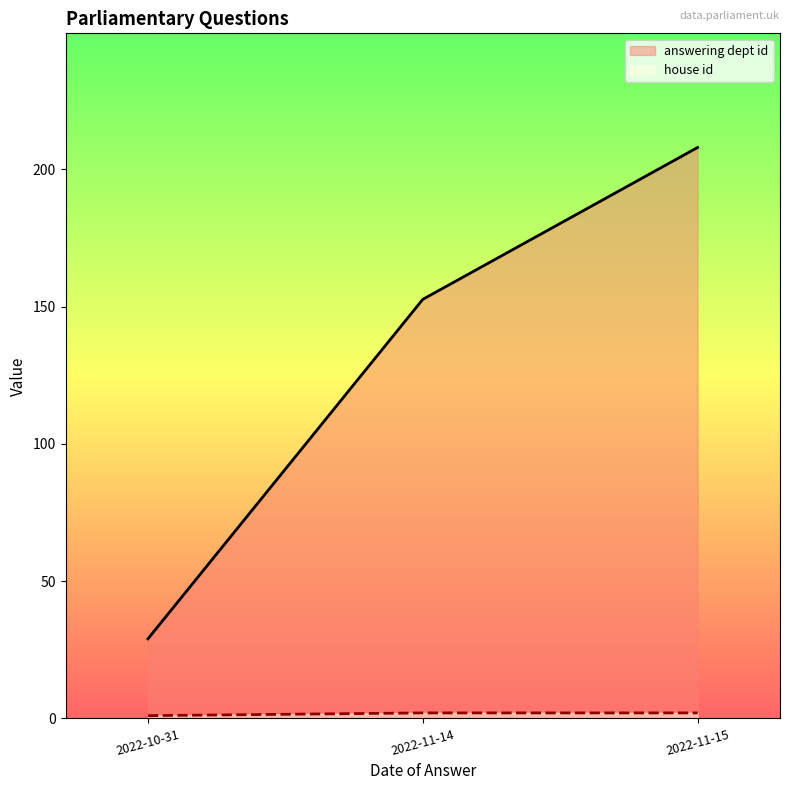

Is it true that house id equals 1 at 2022-10-31?

True